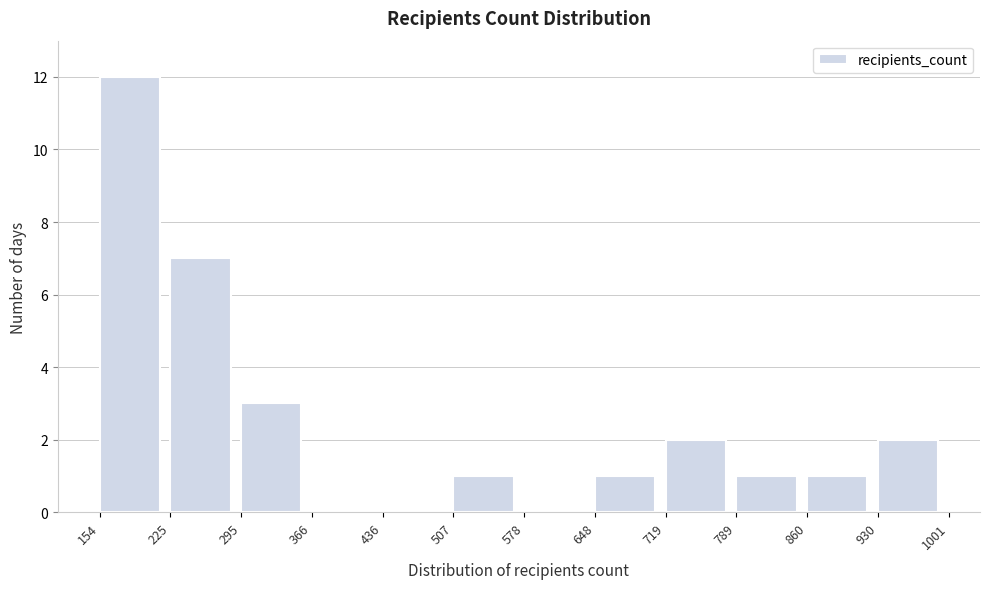

Over which range of the x-axis is the bar tallest?

154 to 225